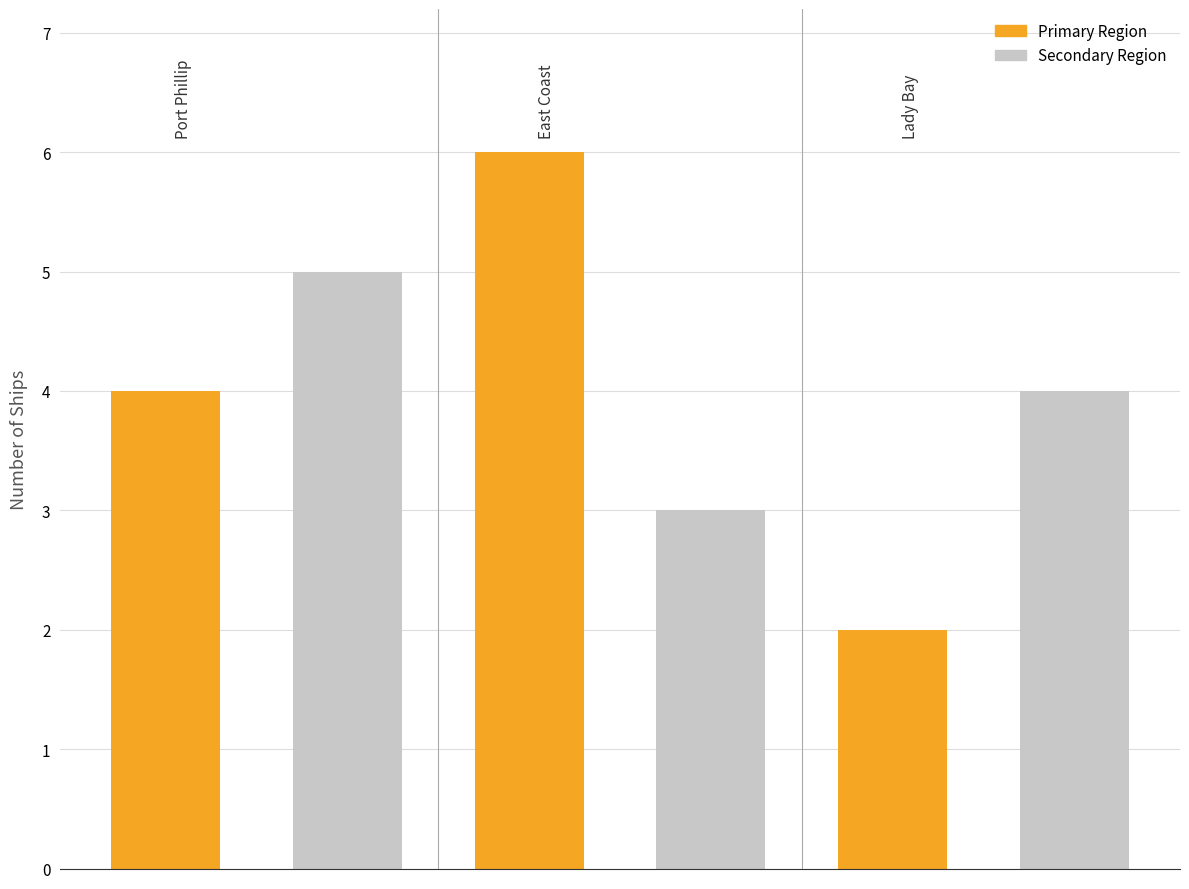

True or false: Has Image has a value of 2 at Port Phillip.

False